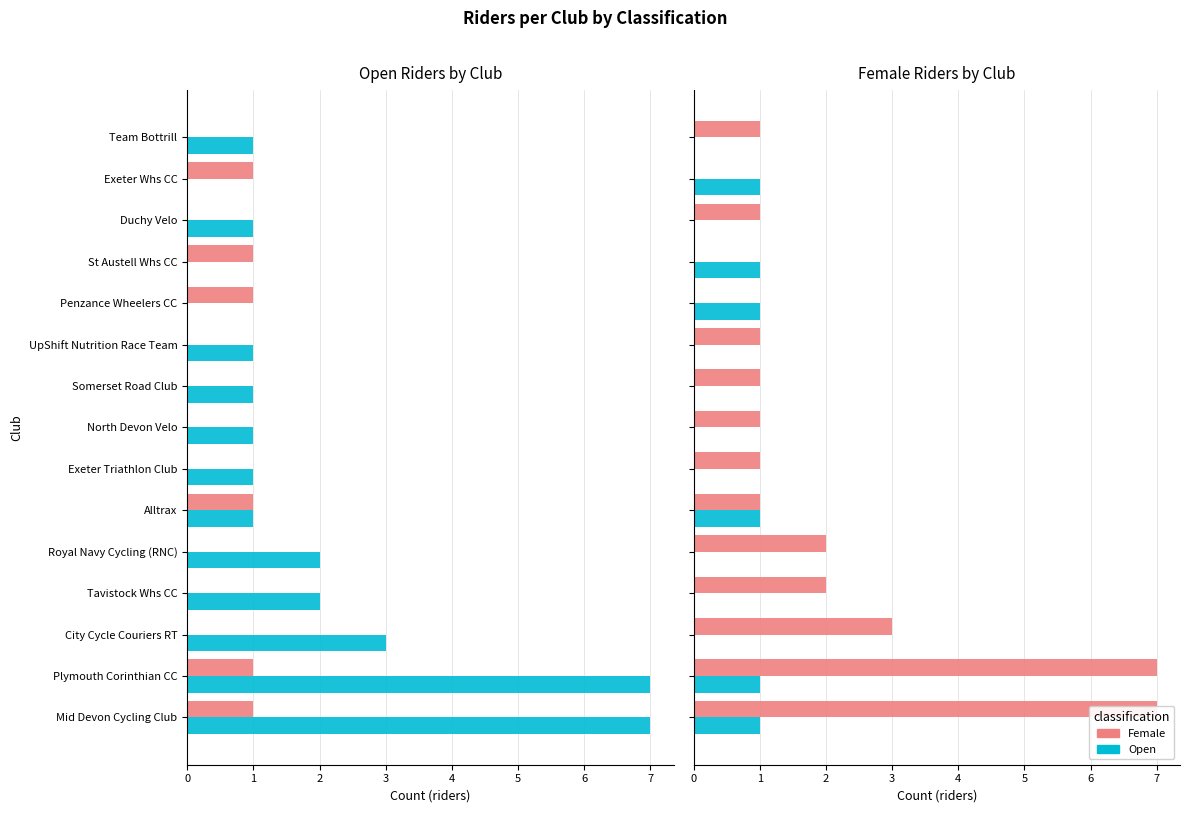

List the series in order of their overall mean, lowest first.

Open, Female